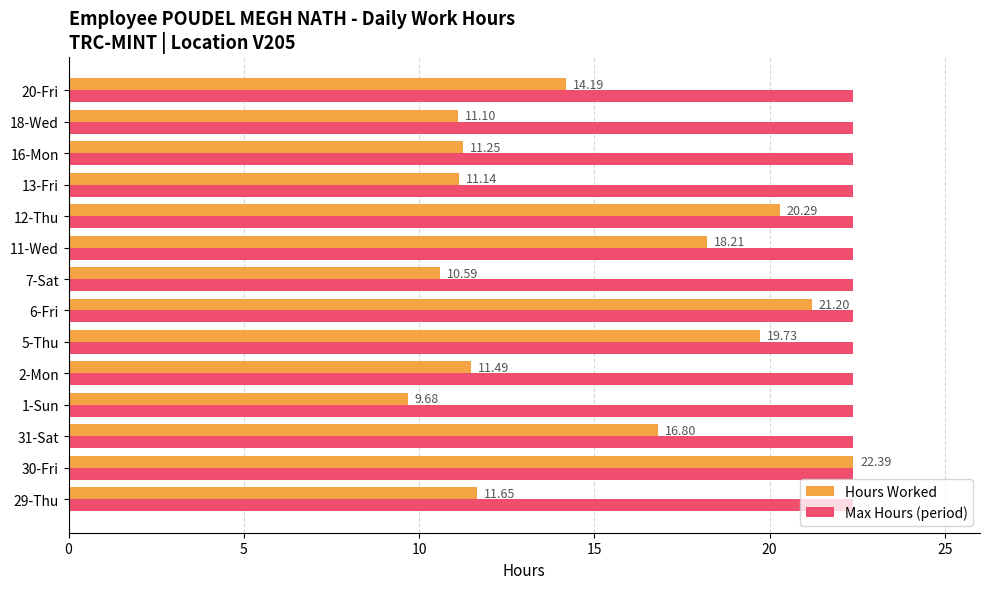

What is the difference between the maximum and minimum values in the Hours Worked series?

12.7